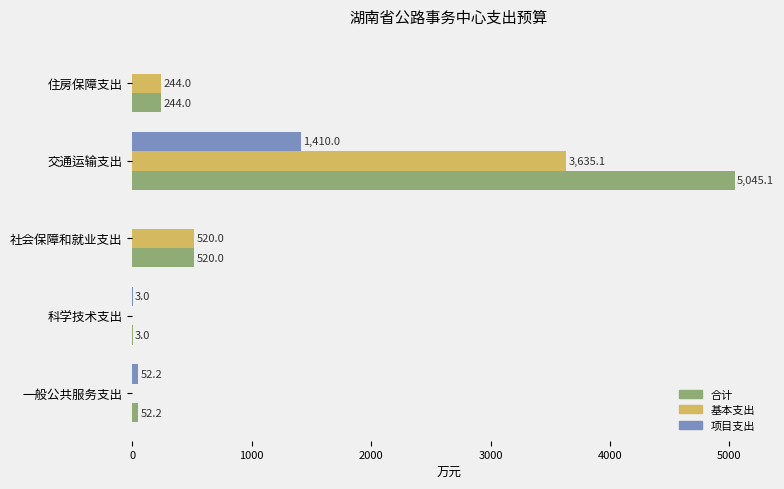

The 基本支出 series shows 3635.1 at 交通运输支出. True or false?

True